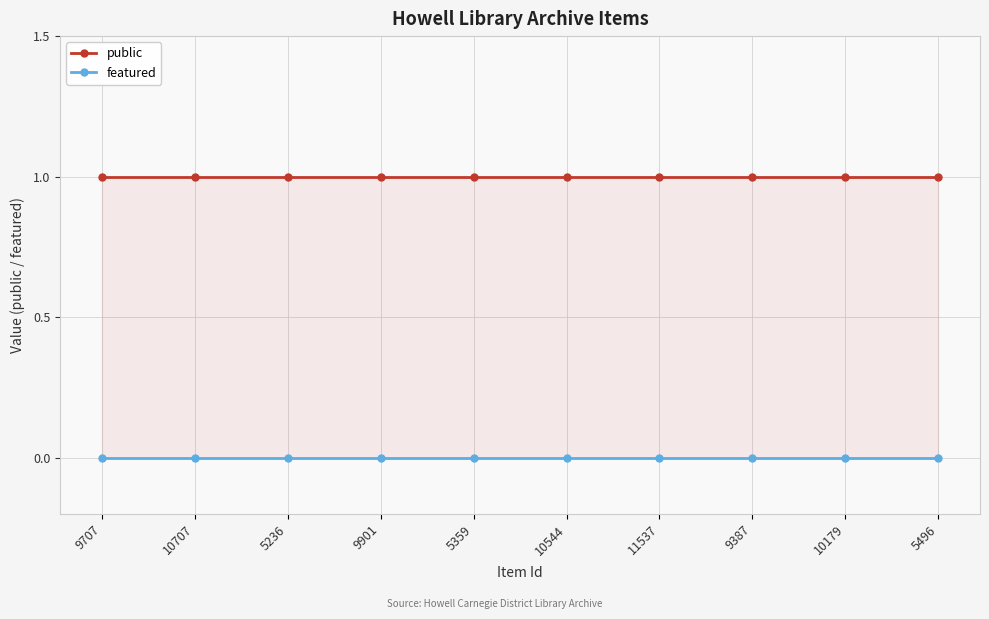

True or false: public and featured cross at least once.

False